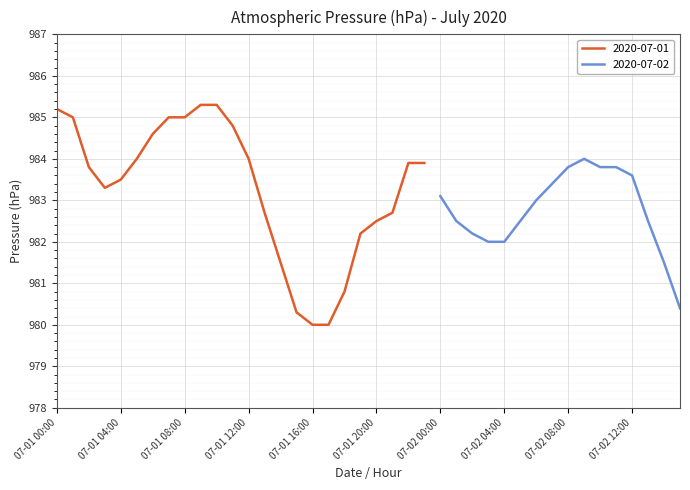

What is the average value?

983.1